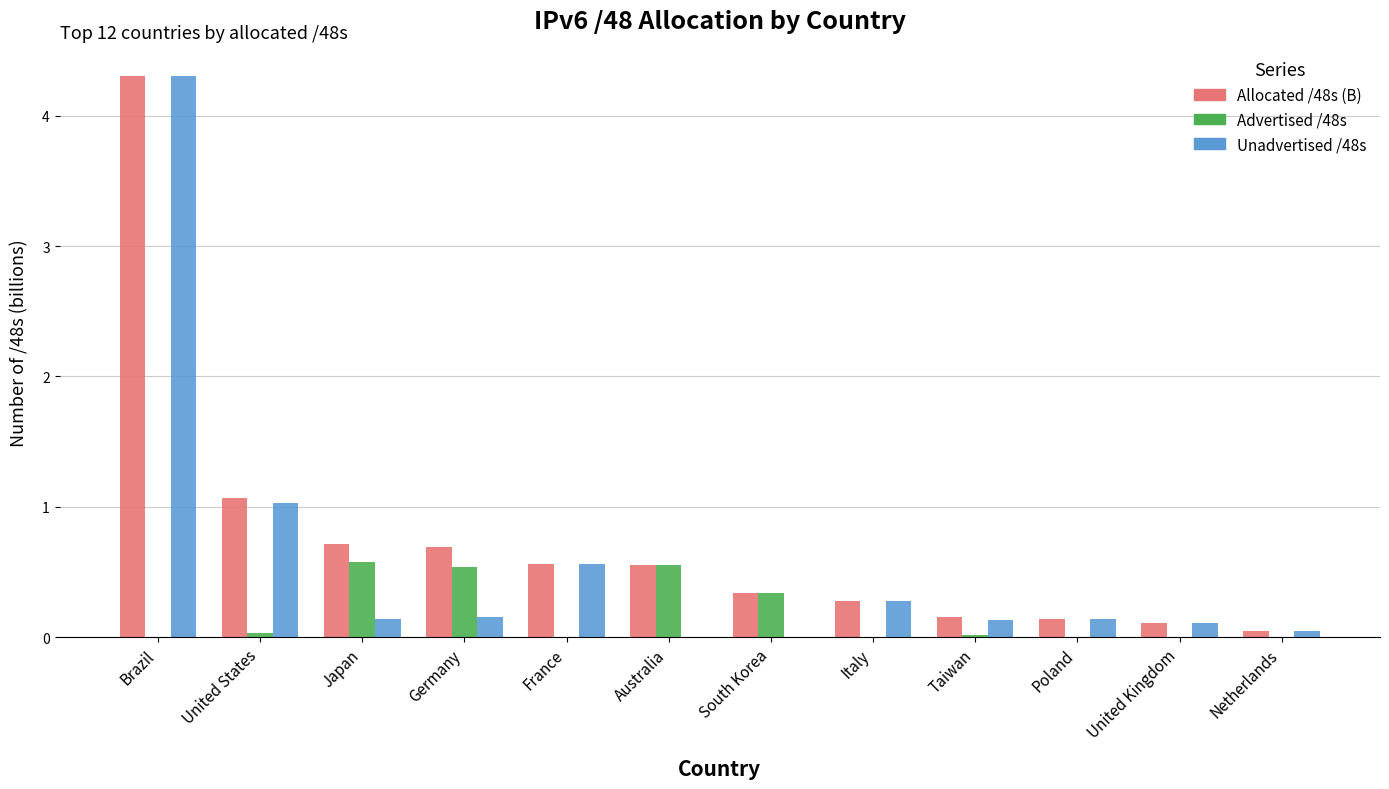

Are the bars grouped side by side (vs. stacked)?

Yes